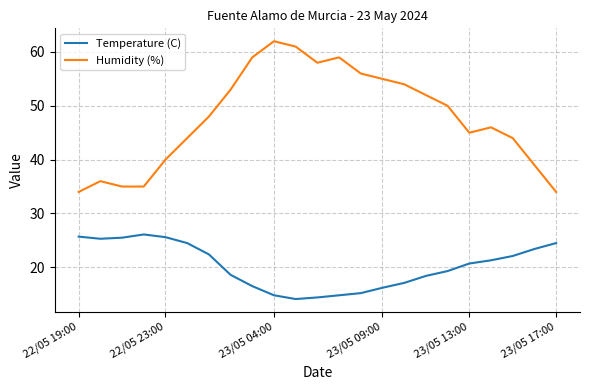

What is the difference between the maximum and minimum values in the Temperature (C) series?

12.0